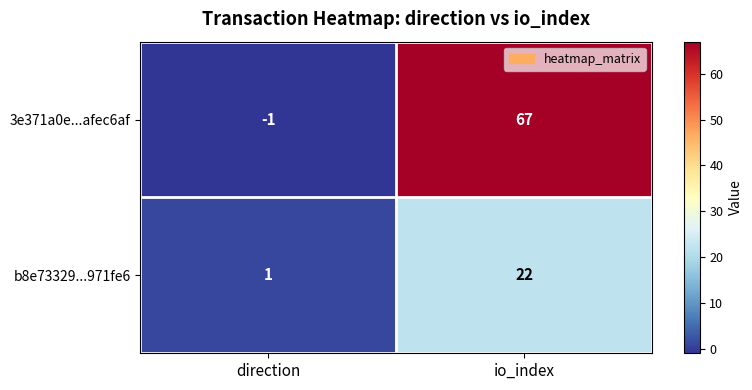

At which category is the sum across all series the highest?

io_index